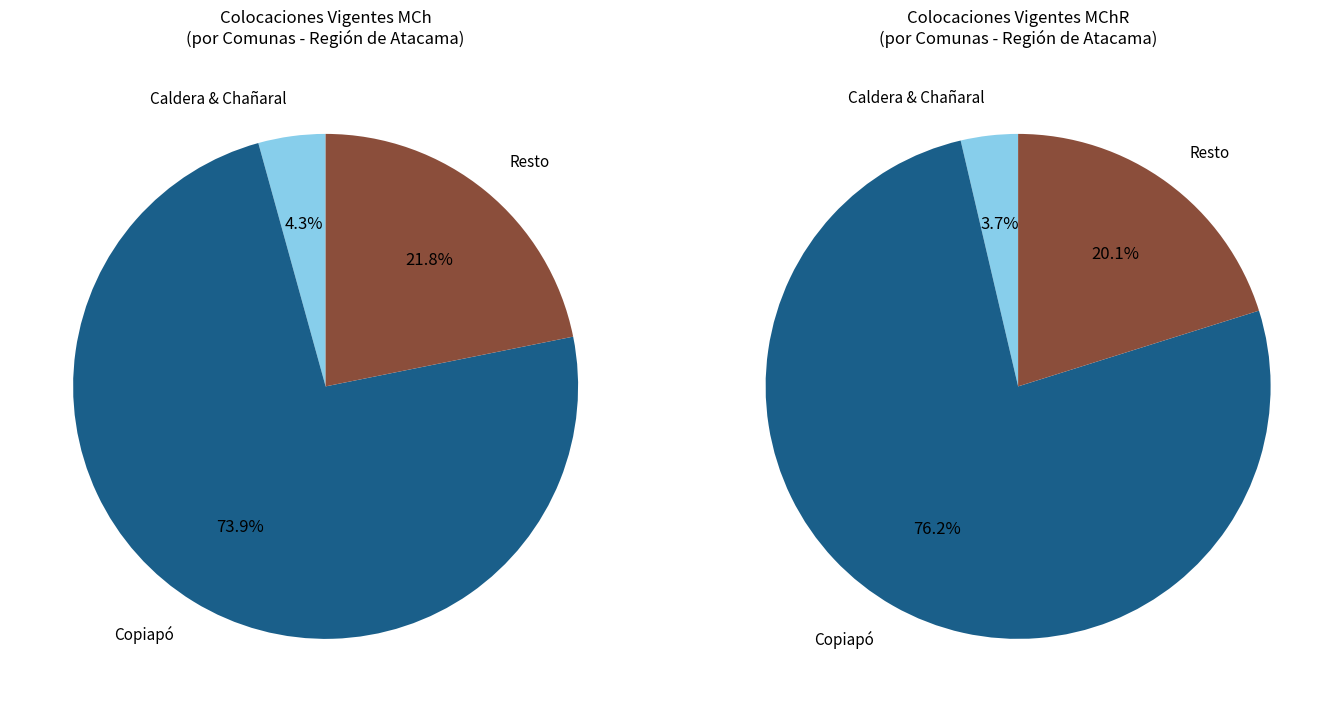

Is there any slice that represents more than half of the pie?

Yes